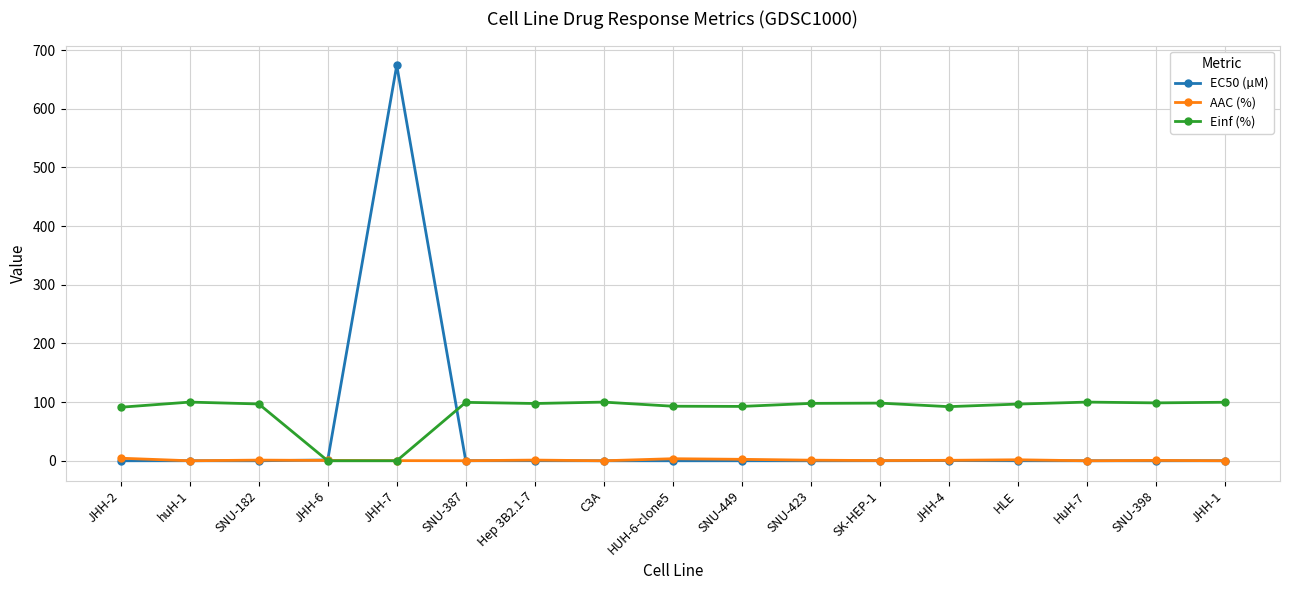

How many distinct data groups are displayed?

3